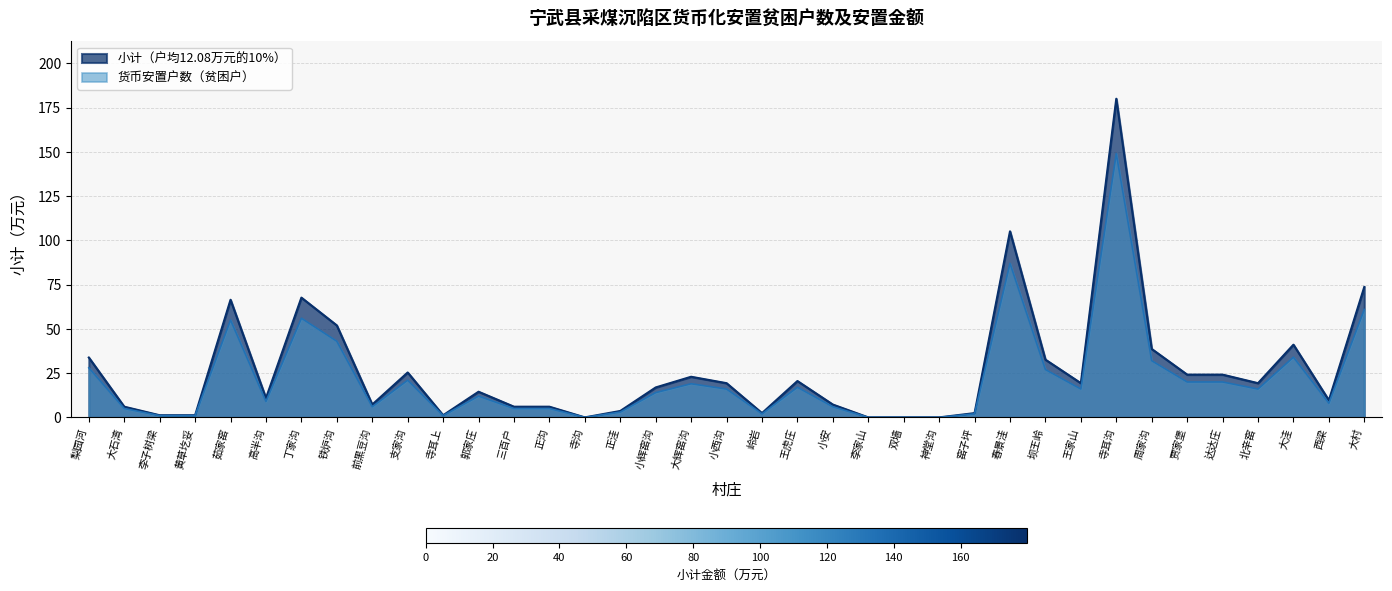

At how many categories does at least one series exceed 159?

1